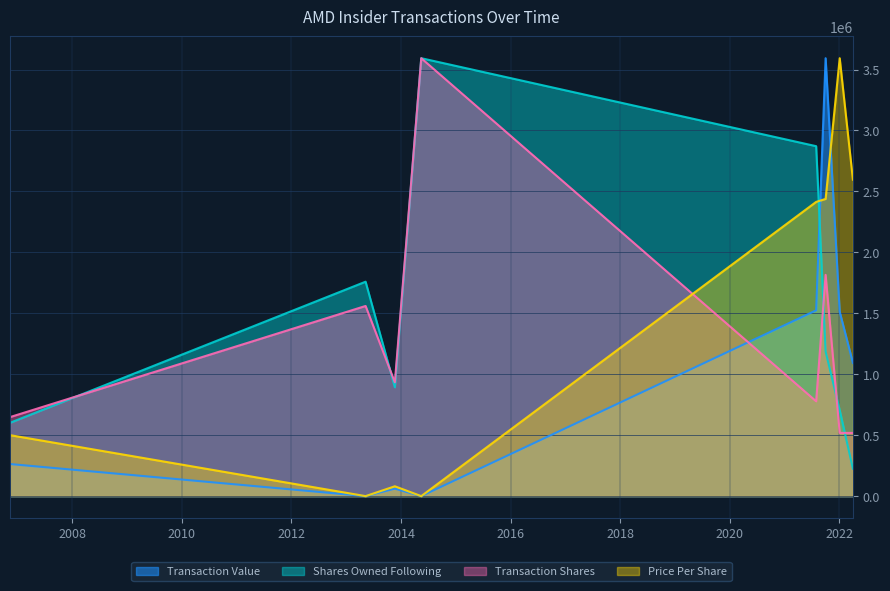

Read the Price Per Share value at 2021-10-01.

2438319.3